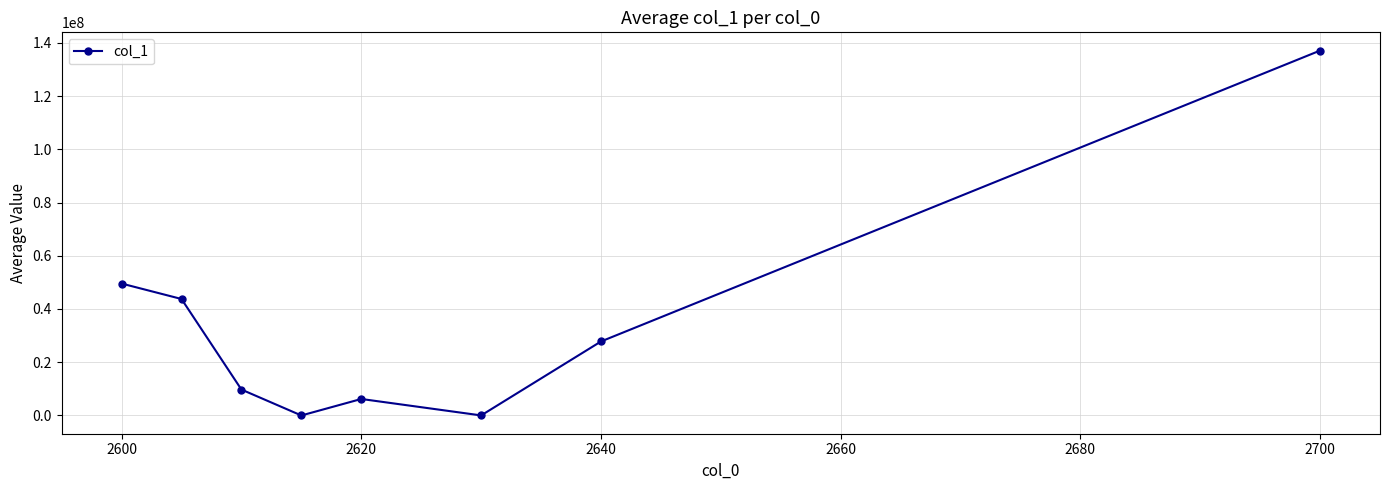

What is the sum of all values?

274154932